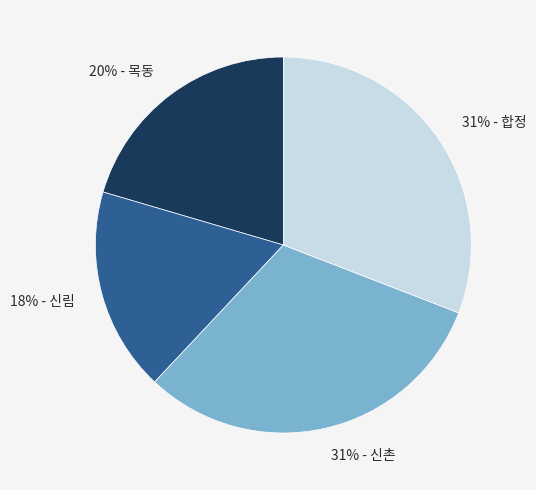

To the nearest percent, what is the average slice percentage?

25%